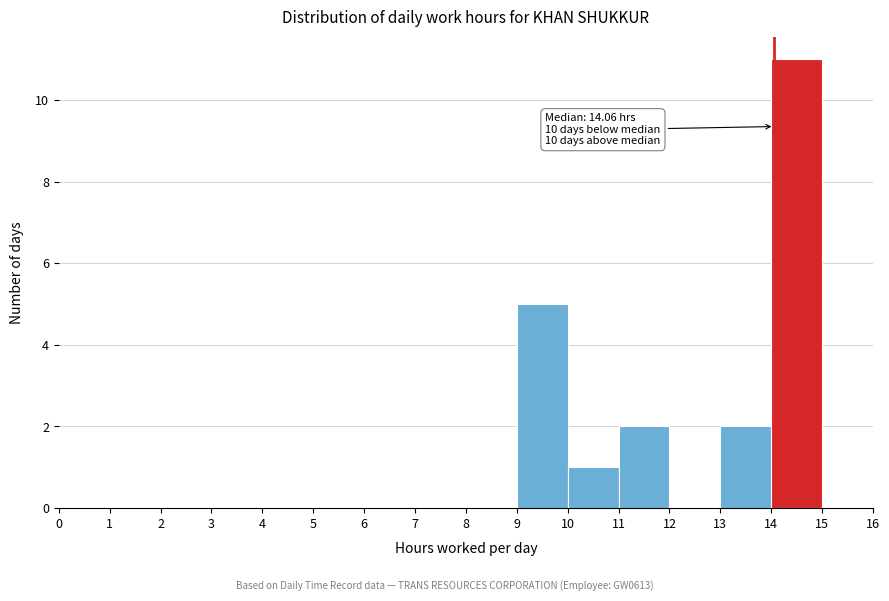

Which range on the x-axis has the tallest bar?

14 to 15